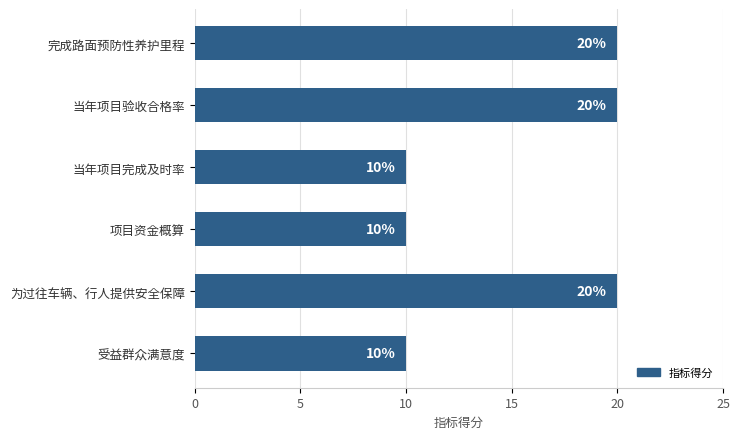

How many values are between 10 and 20?

6